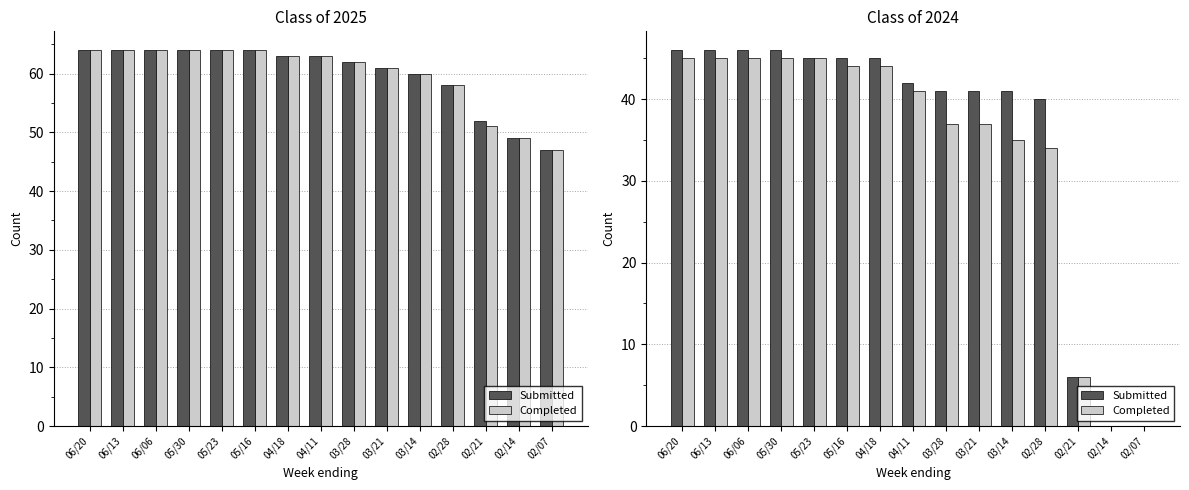

Read the Completed value at 06/20, to the nearest 10.

40